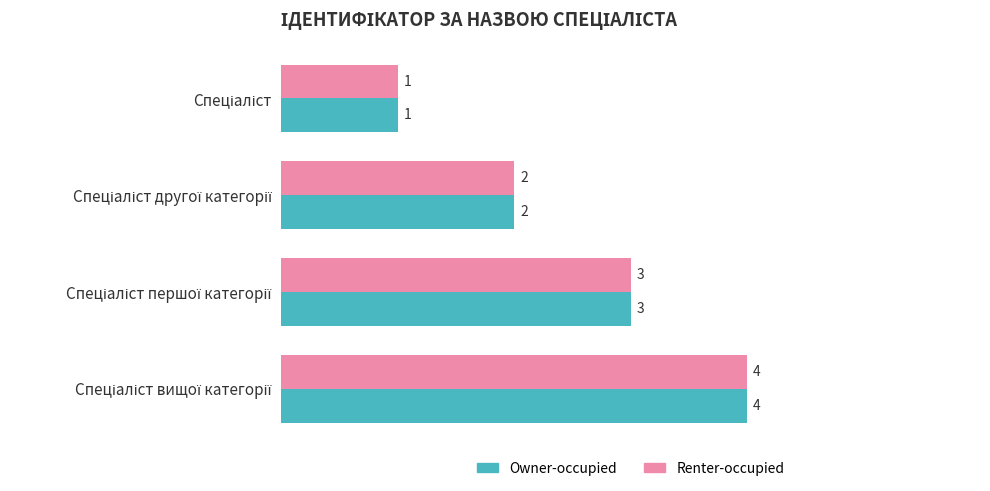

How many Owner-occupied values are between 2 and 4?

3